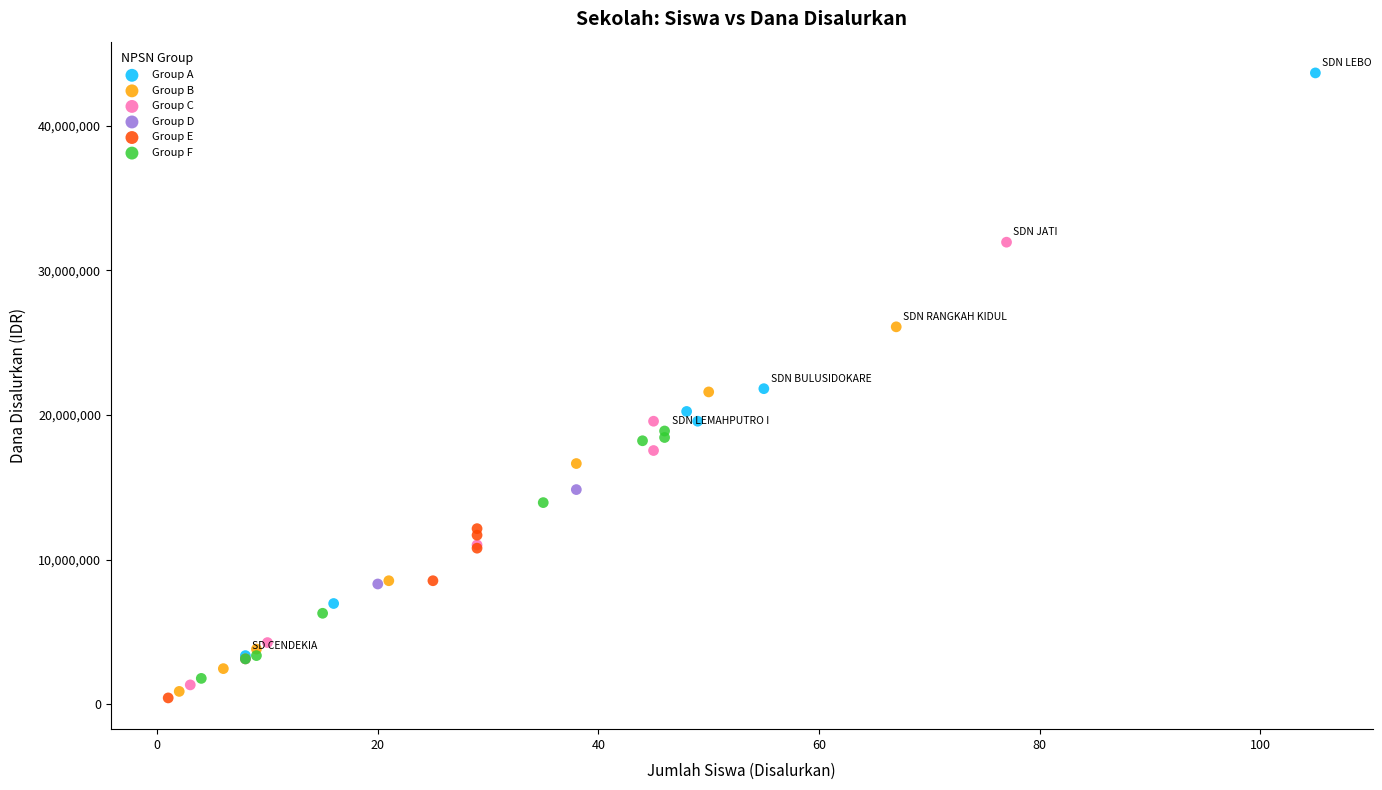

Which series contains the highest Y value?

Group A